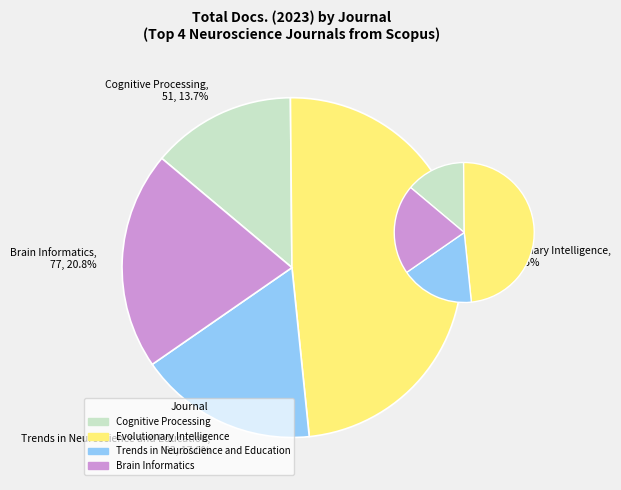

To the nearest percent, what portion does Trends in Neuroscience and Education represent?

17%